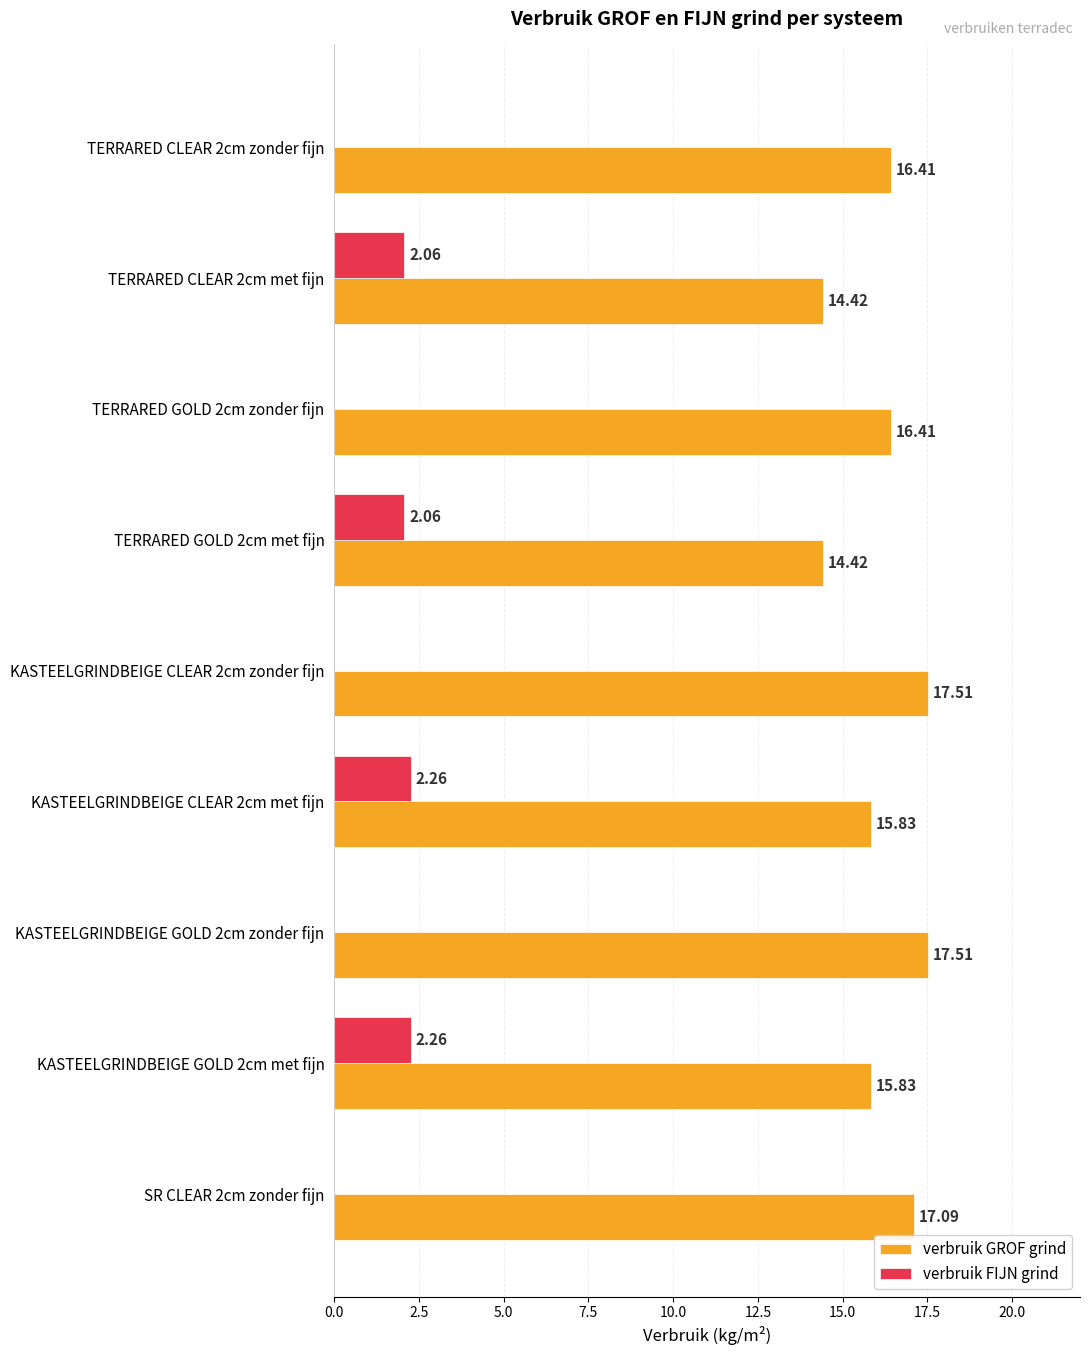

Which series changed the most between TERRARED CLEAR 2cm zonder fijn and KASTEELGRINDBEIGE GOLD 2cm zonder fijn?

verbruik GROF grind